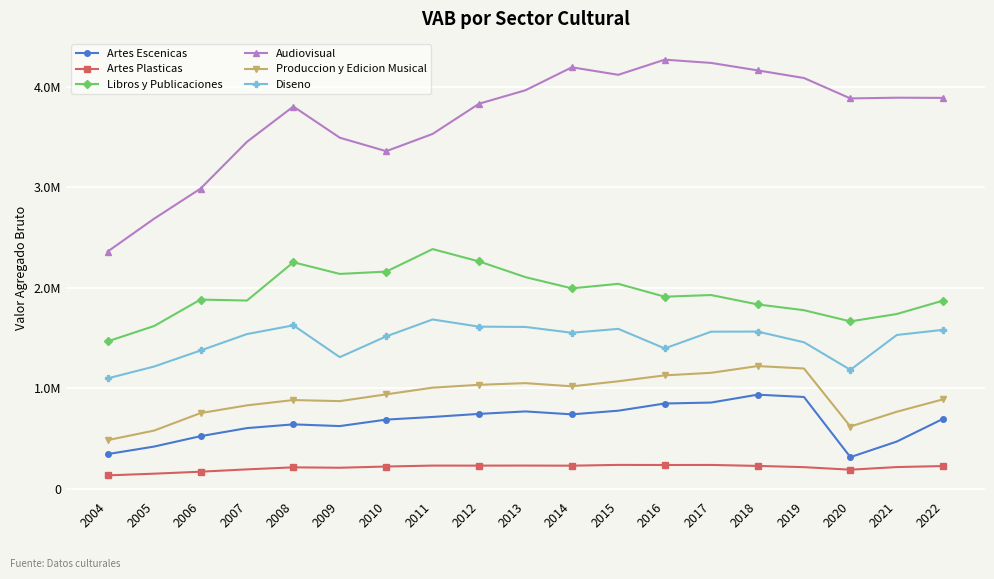

In Diseno, how many points are lower than both neighbors (excluding endpoints)?

4